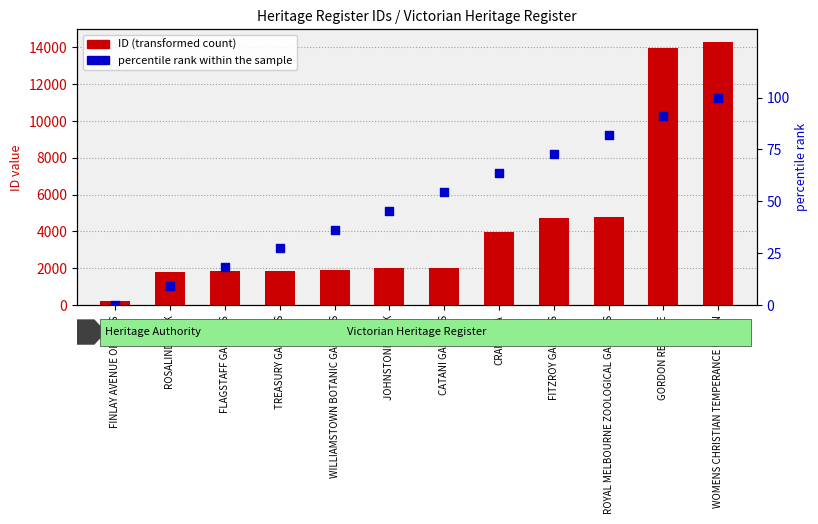

Which series has the largest Y range (max minus min)?

ID (transformed count)